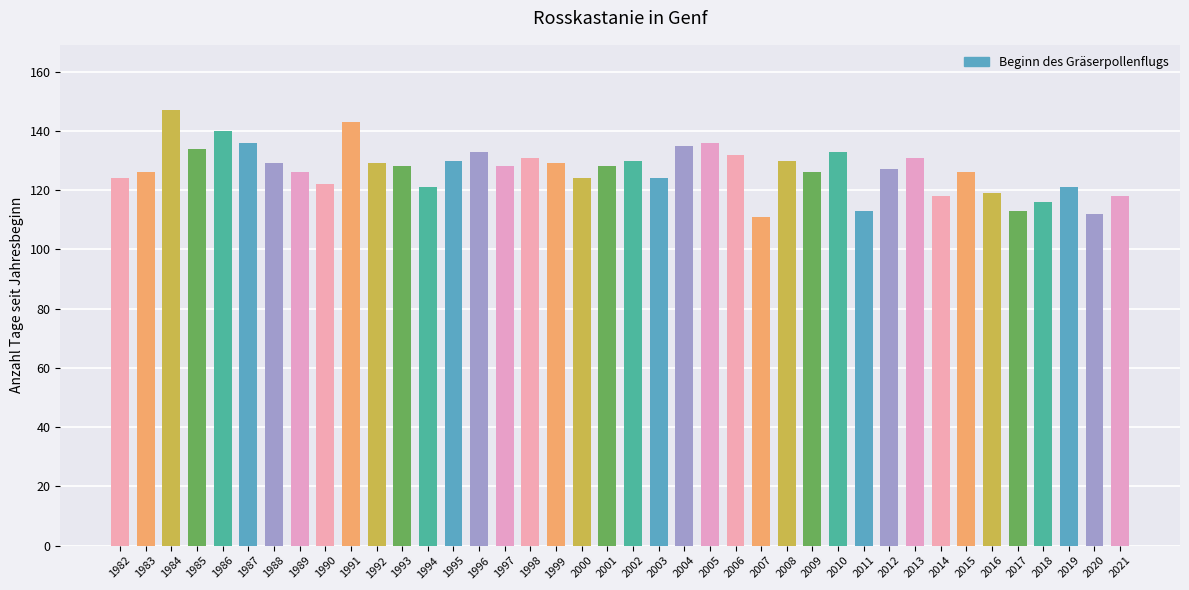

Reading left to right, what are all the values shown in this chart?

1982=124	1983=126	1984=147	1985=134	1986=140	1987=136	1988=129	1989=126	1990=122	1991=143	1992=129	1993=128	1994=121	1995=130	1996=133	1997=128	1998=131	1999=129	2000=124	2001=128	2002=130	2003=124	2004=135	2005=136	2006=132	2007=111	2008=130	2009=126	2010=133	2011=113	2012=127	2013=131	2014=118	2015=126	2016=119	2017=113	2018=116	2019=121	2020=112	2021=118